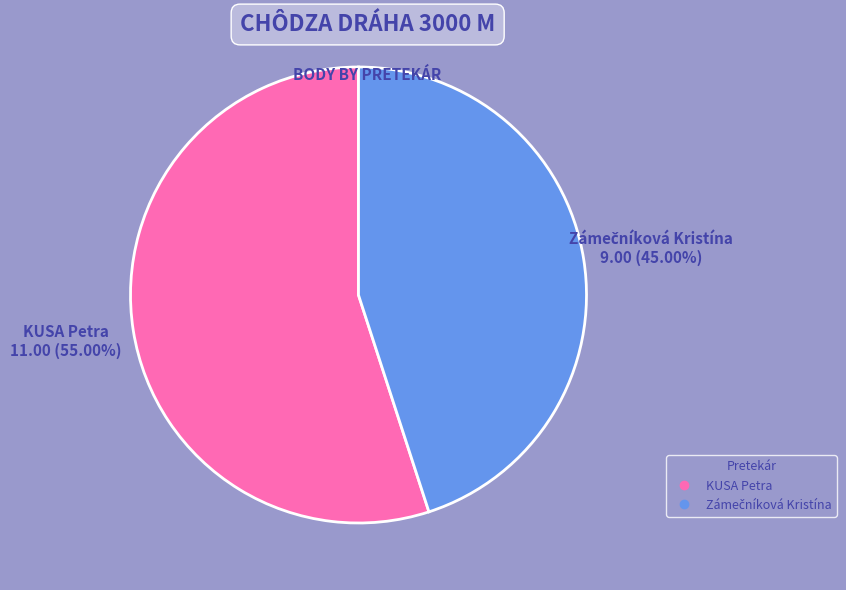

Which slice represents more than half of the pie?

KUSA Petra